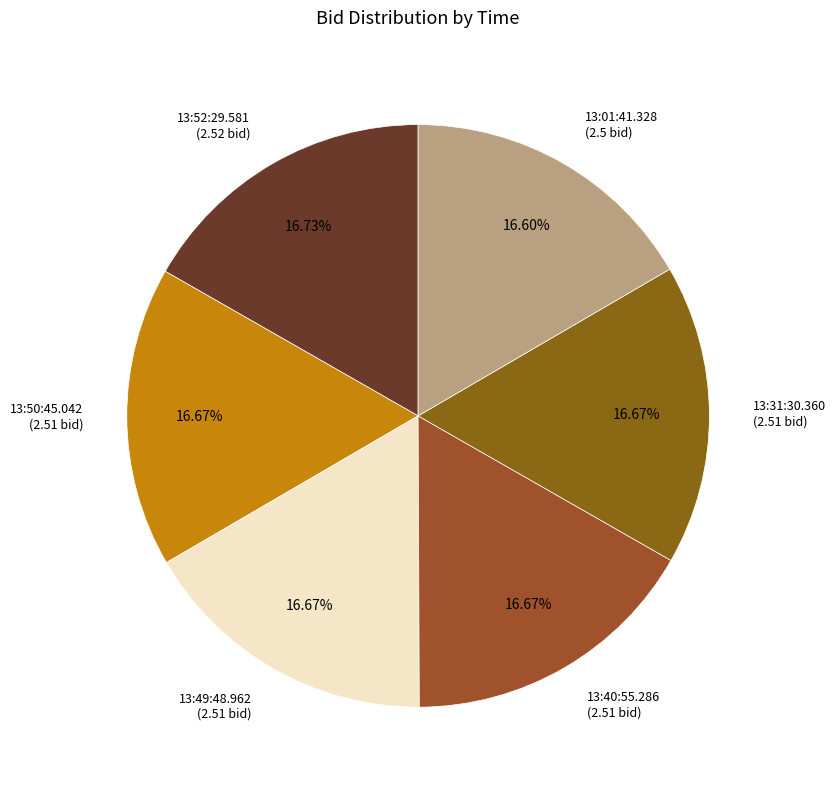

How many segments does this pie chart have?

6